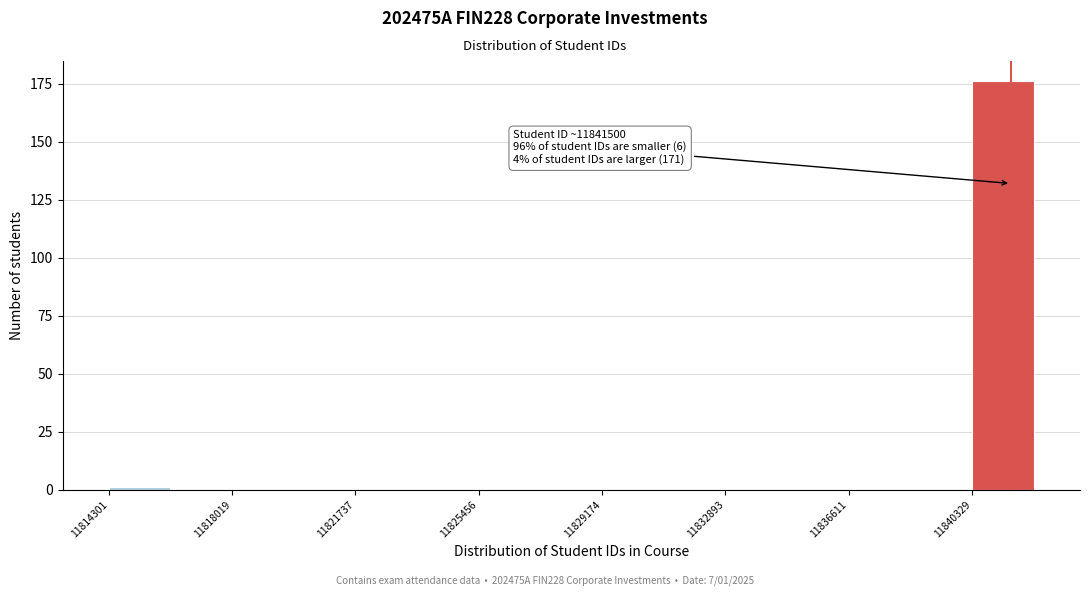

Around what value on the x-axis is the tallest bar? Give the approximate position of its centre, as read against the axis.

11841500